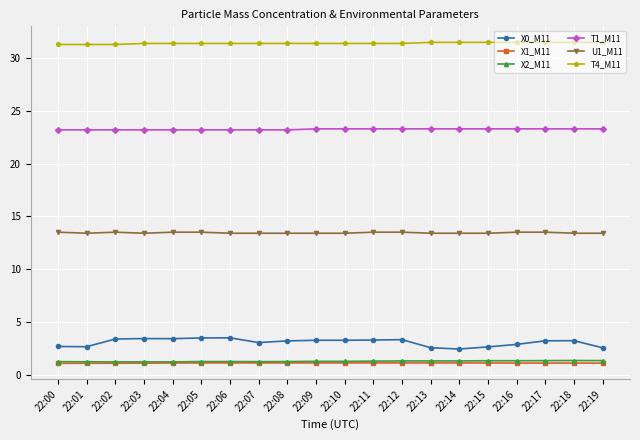

True or false: X0_M11 has a value of 2.6 at 22:01.

True